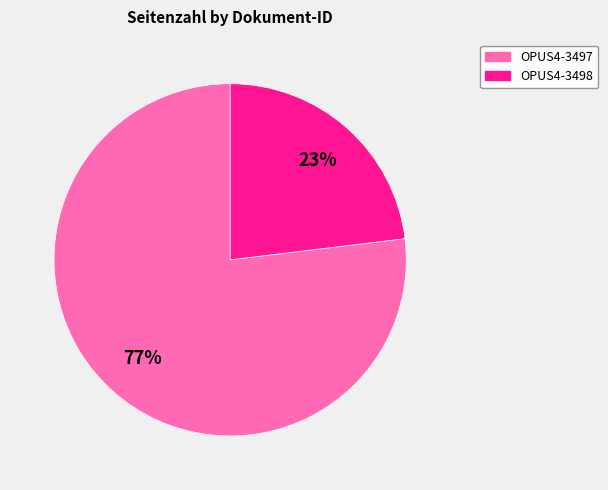

Is it true that OPUS4-3498 is 23% of the pie?

True